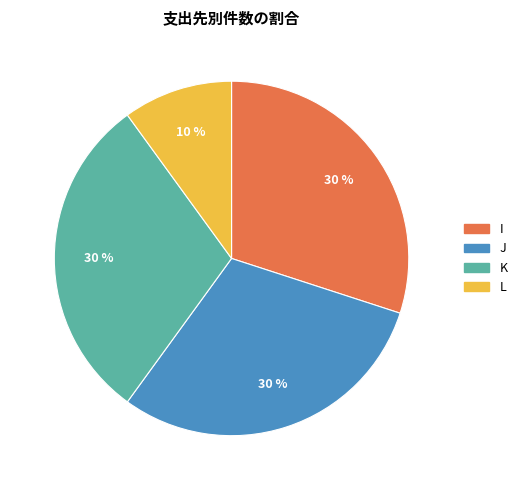

Is there any slice that represents more than half of the pie?

No